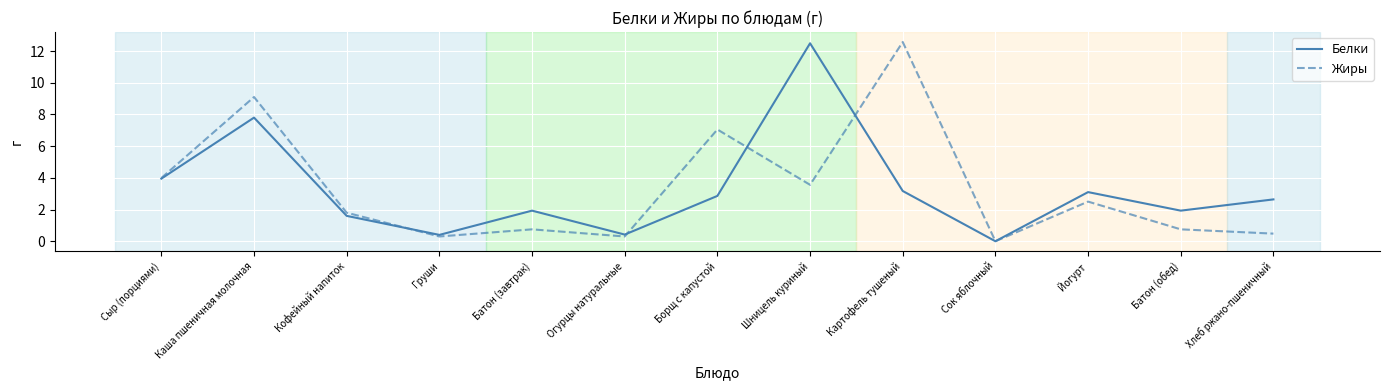

What is the maximum value for Жиры?

12.6